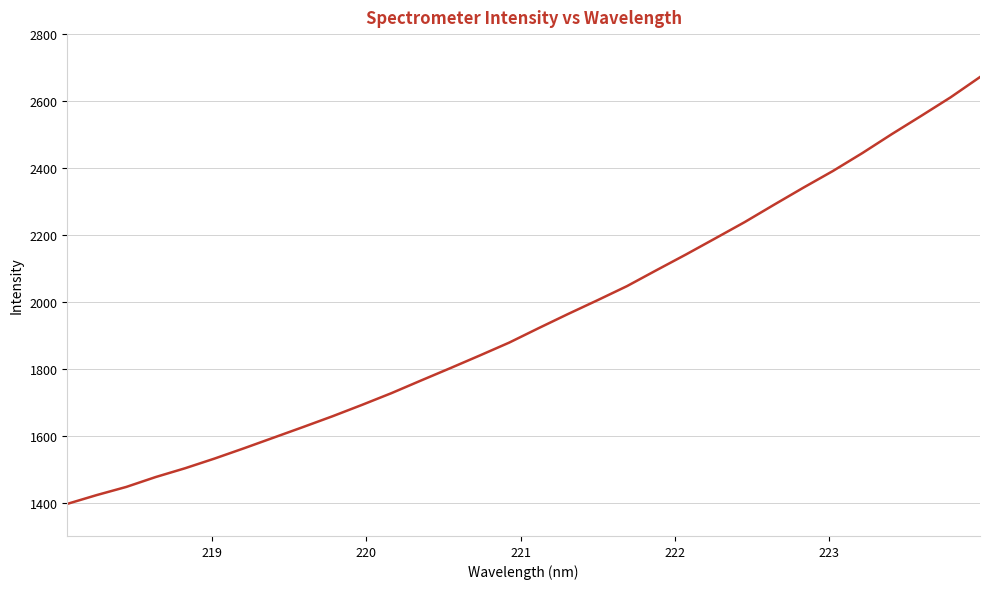

What is the difference between the maximum and minimum values?

1275.8